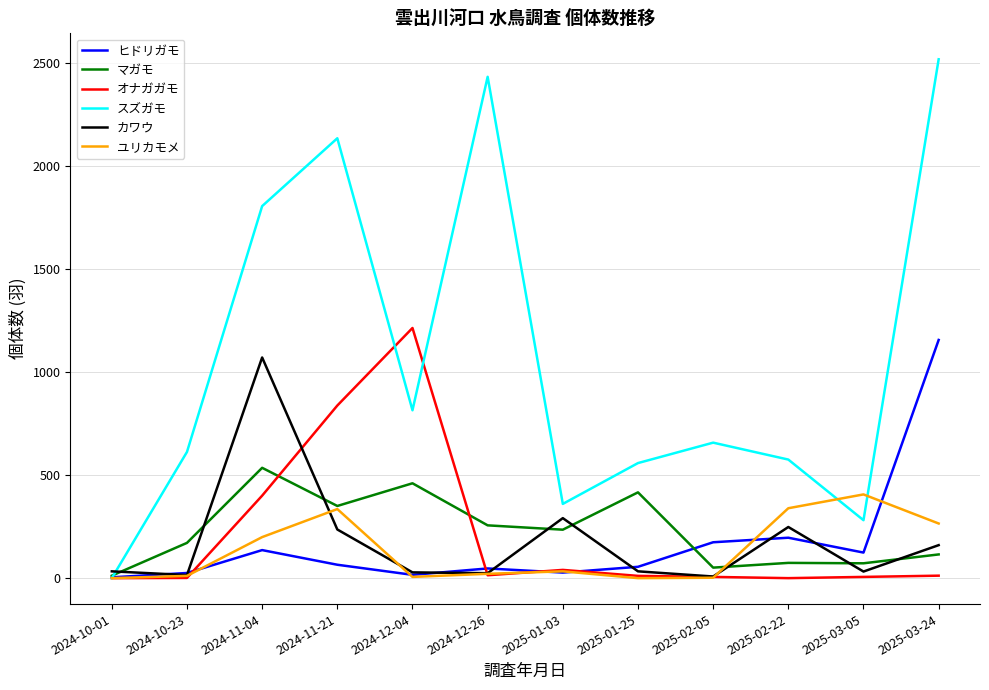

True or false: マガモ has a value of 460 at 2024-12-04.

True